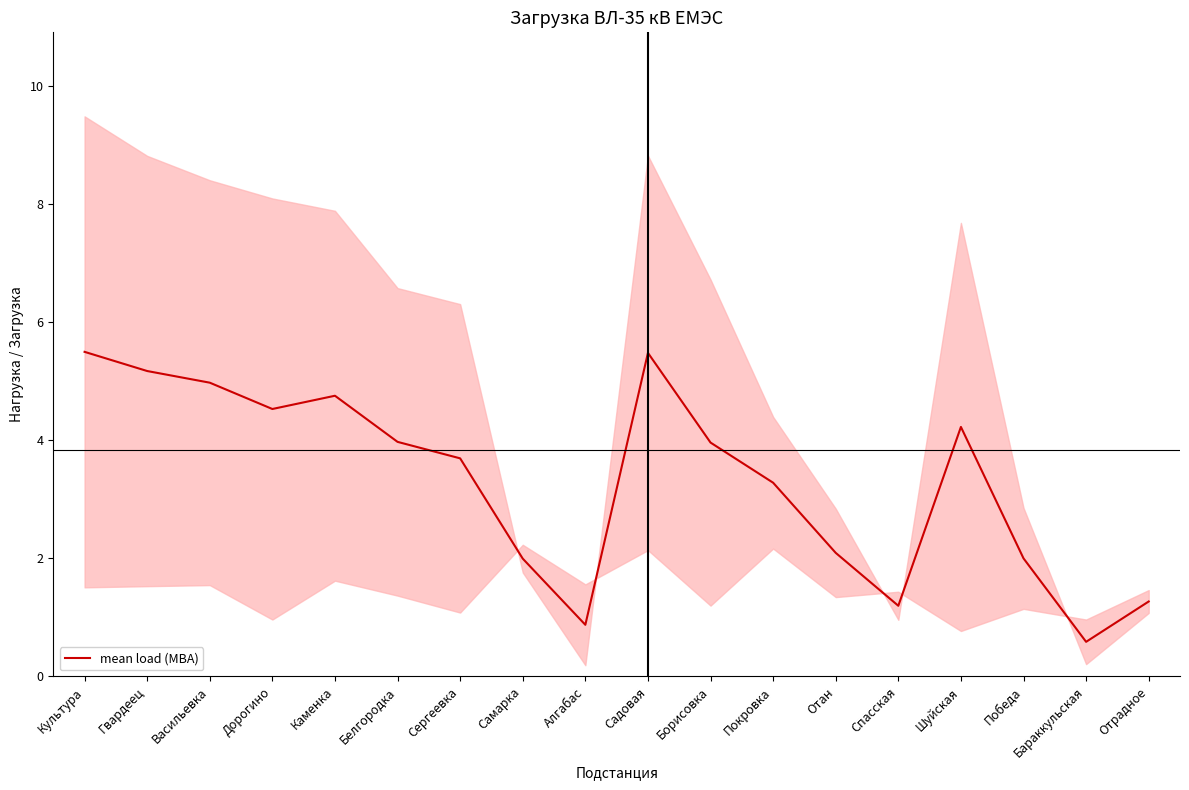

What is the difference between the second highest and minimum values?

4.9